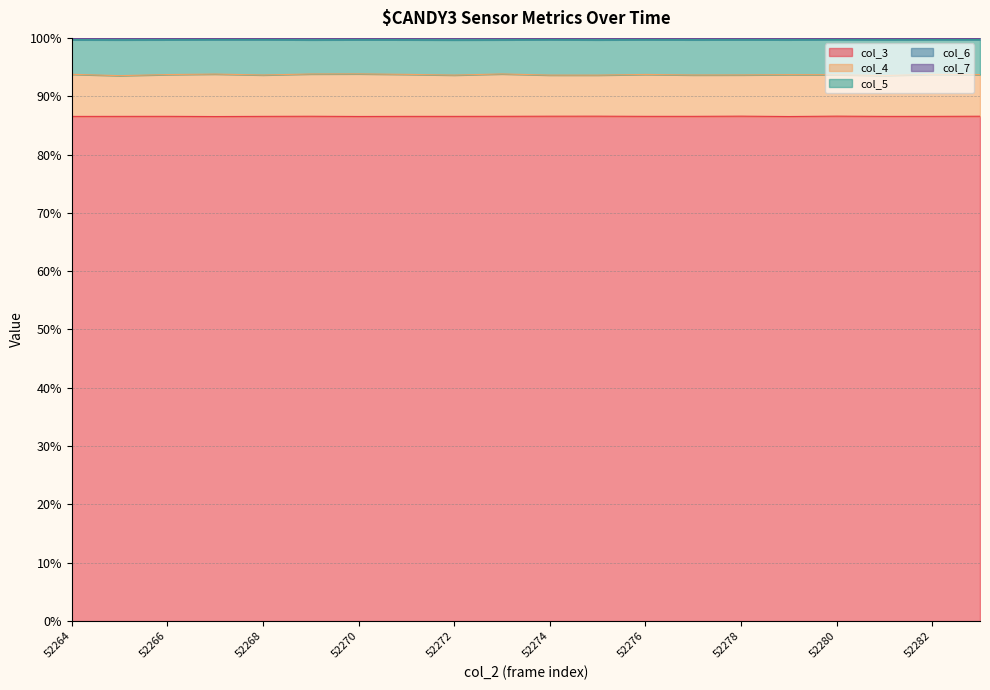

What is the minimum value for col_3?

86.5